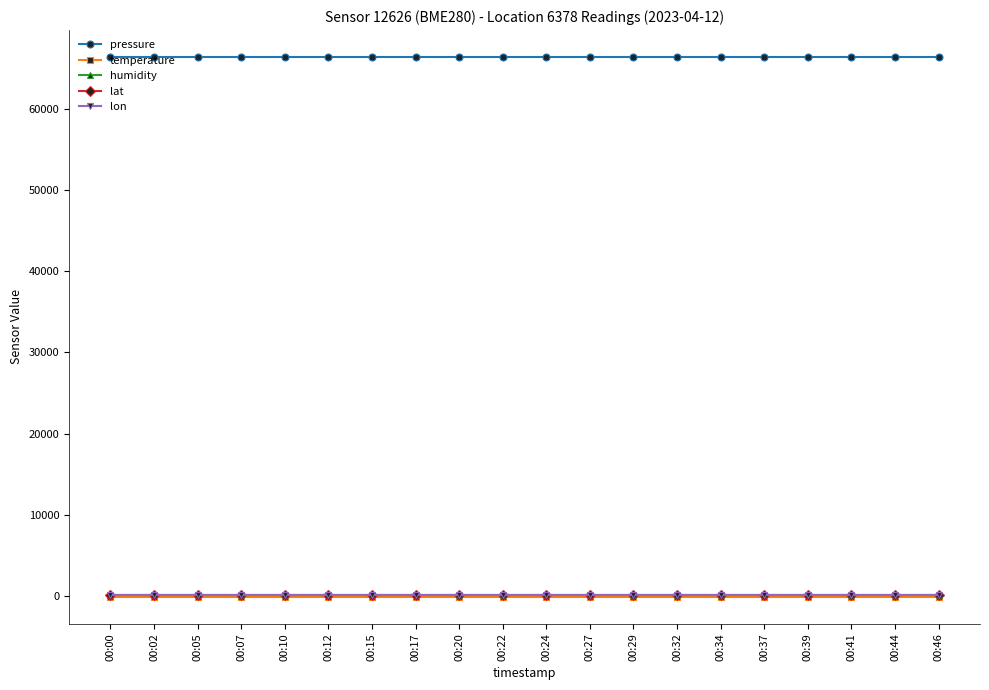

True or false: pressure and lon cross at least once.

False